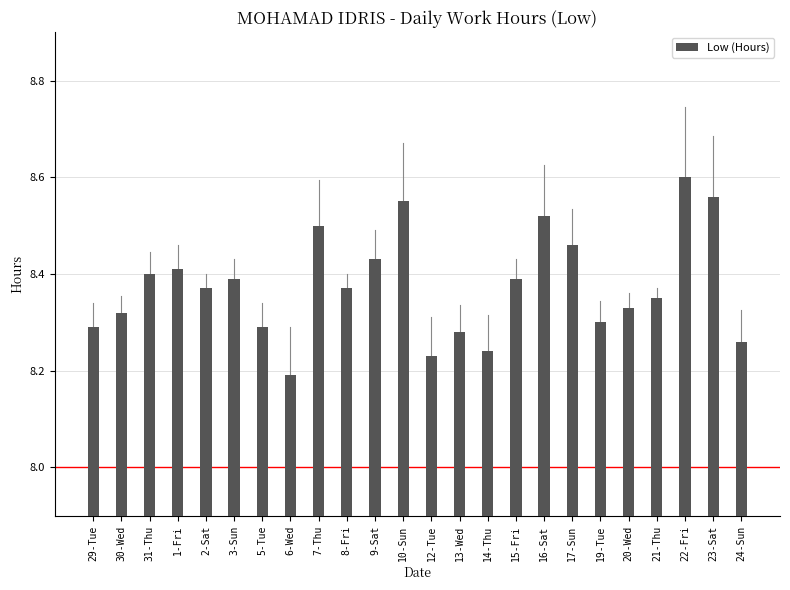

How many categories are shown in the chart?

24